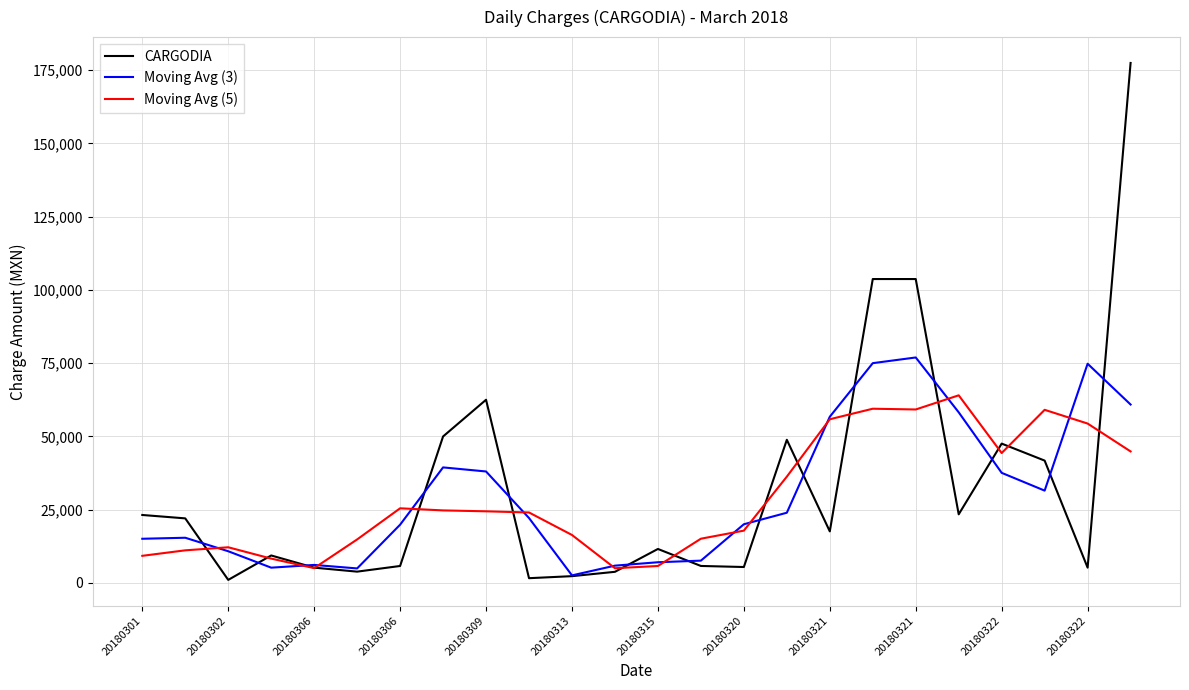

What is the greatest value displayed?

177480.0